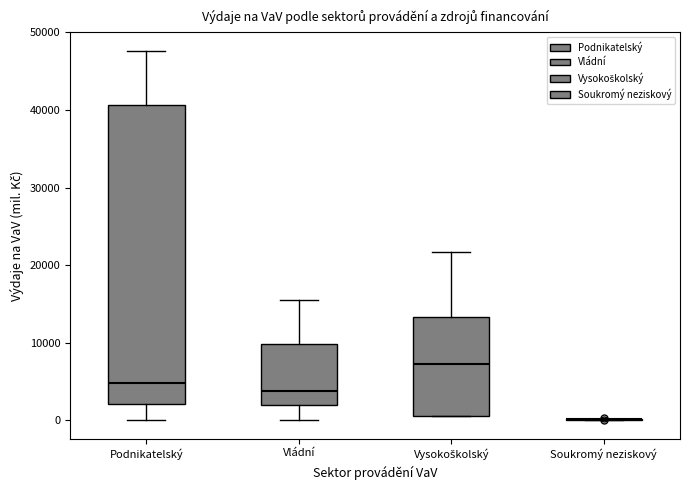

Reading left to right, read every box against the y-axis: the position of its median line, the range the box covers, and the ends of its whiskers. The values are not printed on the chart, so give them approximately, as read against the axis.

Podnikatelský: median 5000, box 2000 to 41000, whiskers 0 to 48000
Vládní: median 4000, box 2000 to 10000, whiskers 0 to 15000
Vysokoškolský: median 7000, box 1000 to 13000, whiskers 1000 to 22000
Soukromý neziskový: box collapsed to a line at 0, whiskers 0 to 0